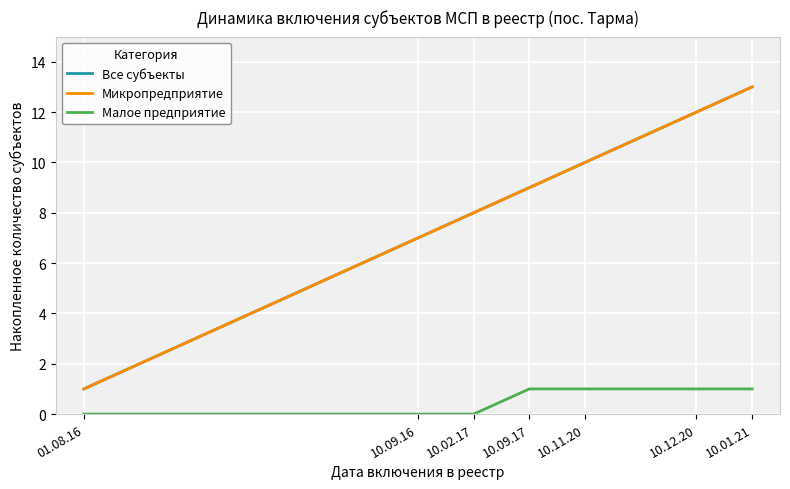

Does the chart display data point markers on the line(s)?

No